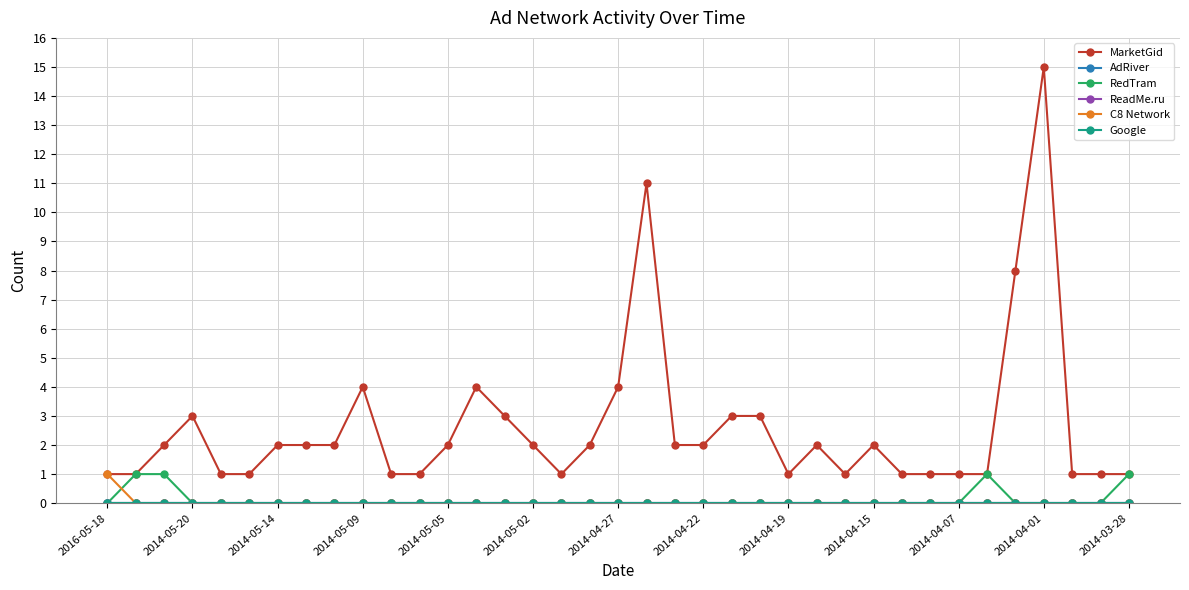

Is this an area chart (filled region under the line)?

No